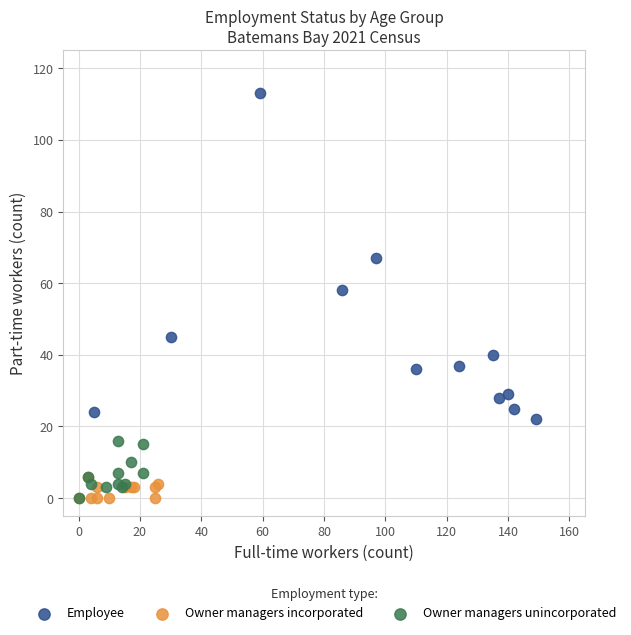

Which series has the widest spread of Y values?

Employee